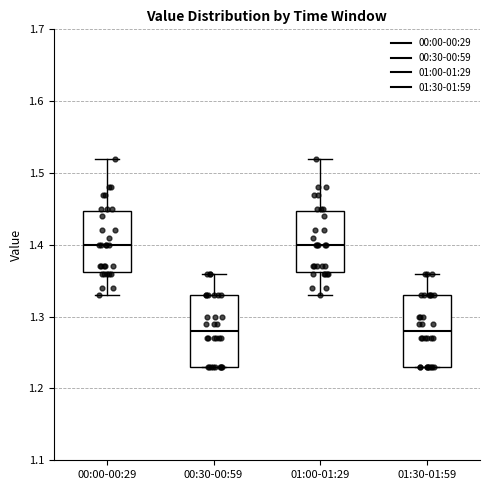

Where does the upper whisker of the box for 01:30-01:59 end on the y-axis? The values are not printed on the chart, so give them approximately, as read against the axis.

1.36